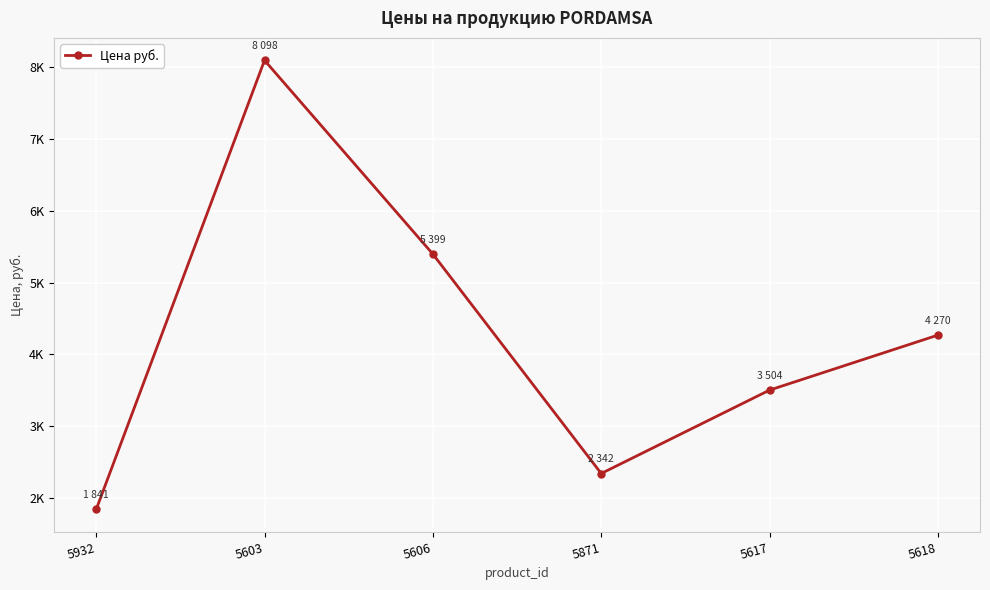

What is the sum of the values at 5606 and 5603?

13497